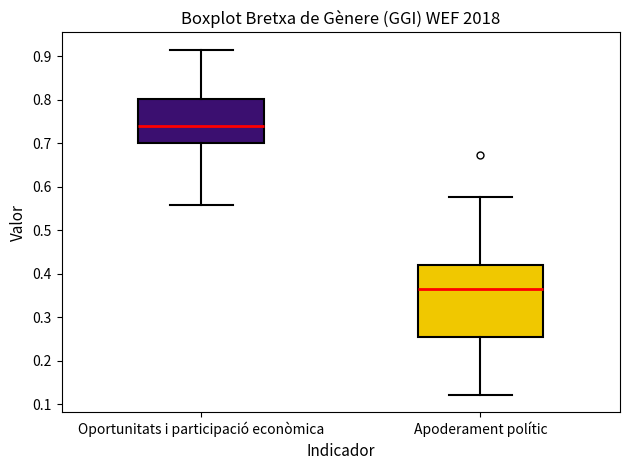

Comparing the boxes themselves (not the whiskers), which one is the tallest?

Apoderament polític